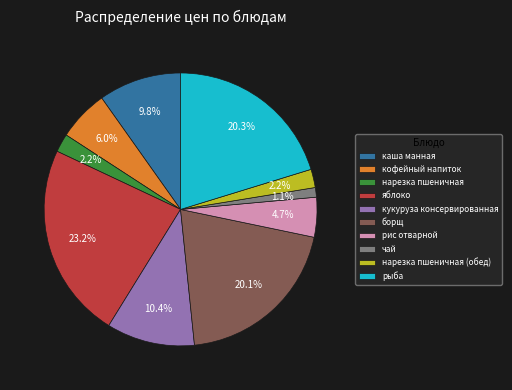

Which category has the biggest portion of the pie?

яблоко